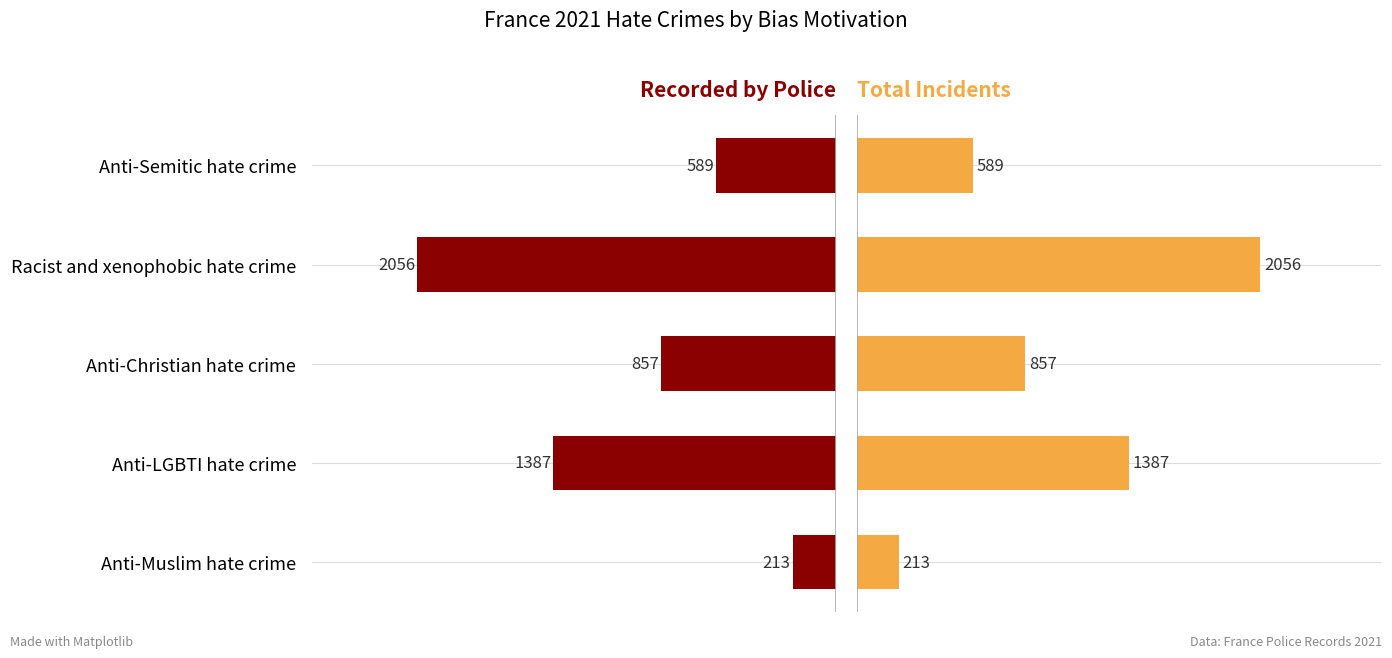

How many bars are there in total?

10